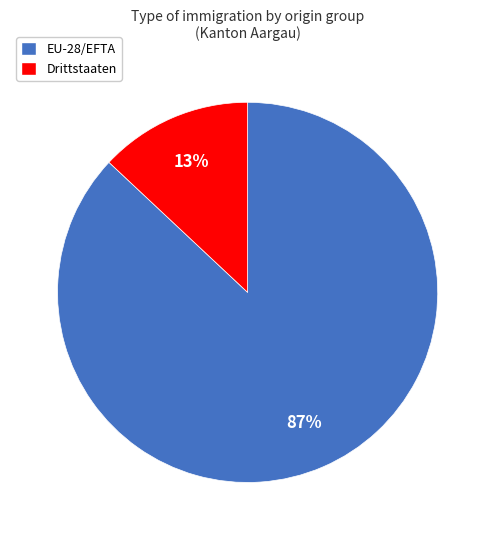

To the nearest percent, what is the difference between the largest and smallest slice percentages?

74%